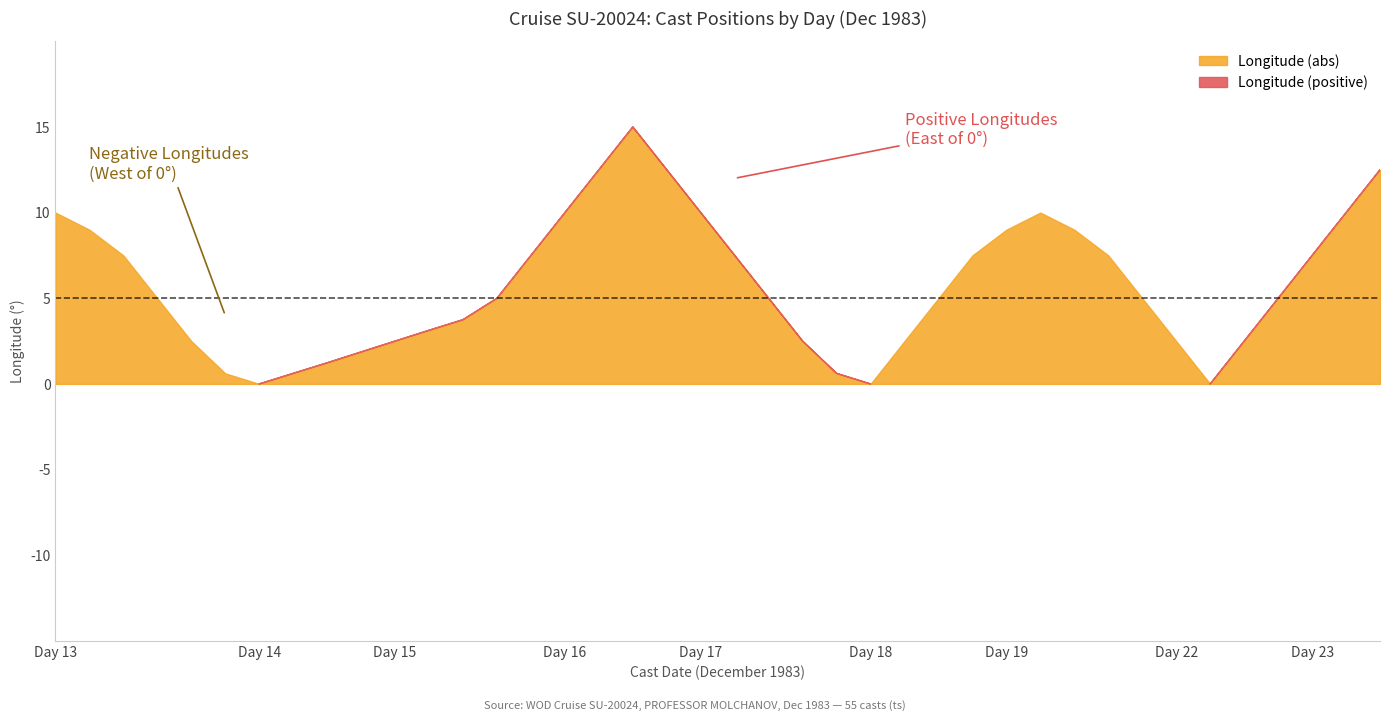

True or false: Longitude and Day cross at least once.

False